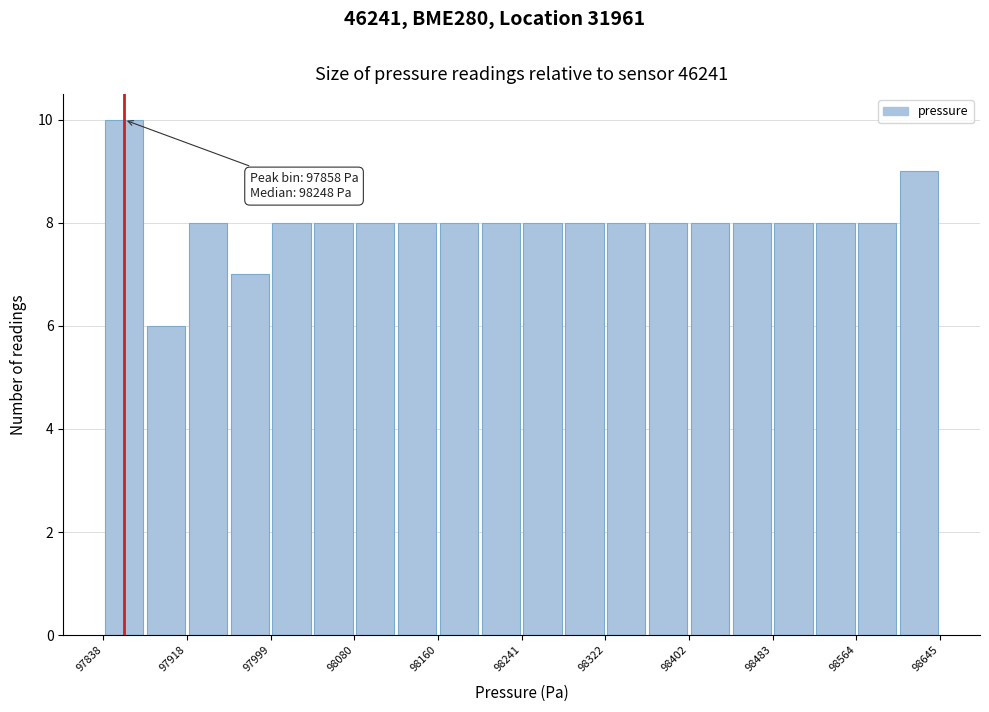

Which range on the x-axis has the tallest bar?

97840 to 97880